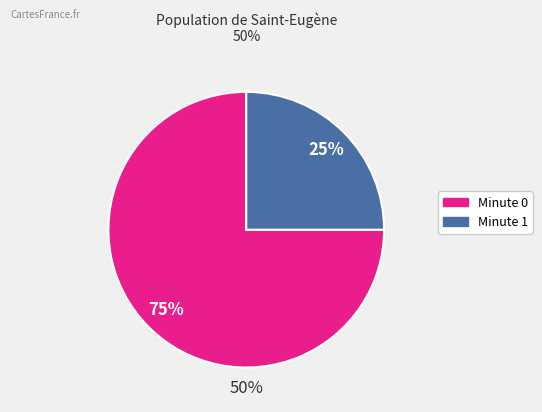

The 24 slice represents 15% of the pie. True or false?

False